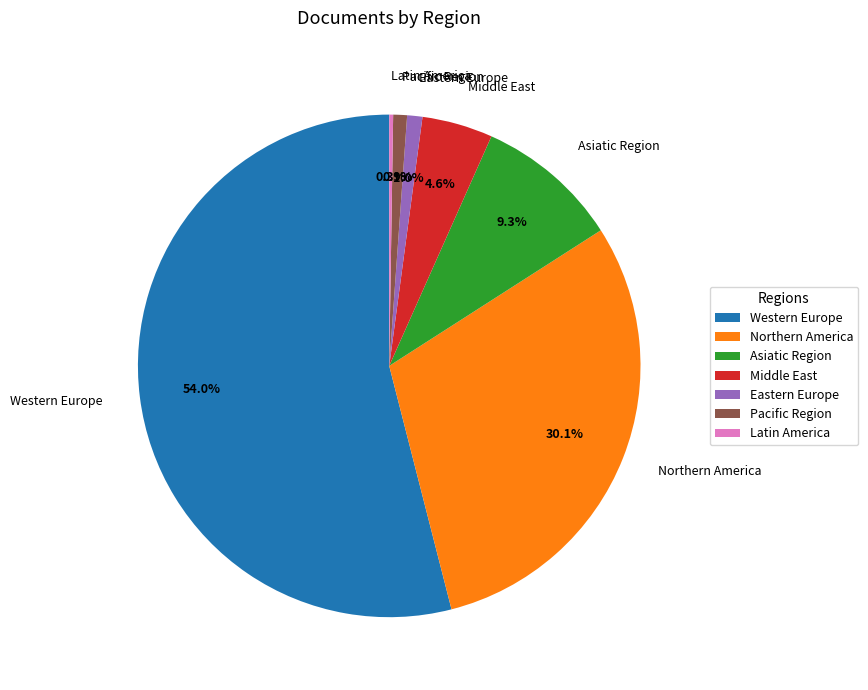

Which has a higher value, Western Europe or Eastern Europe?

Western Europe